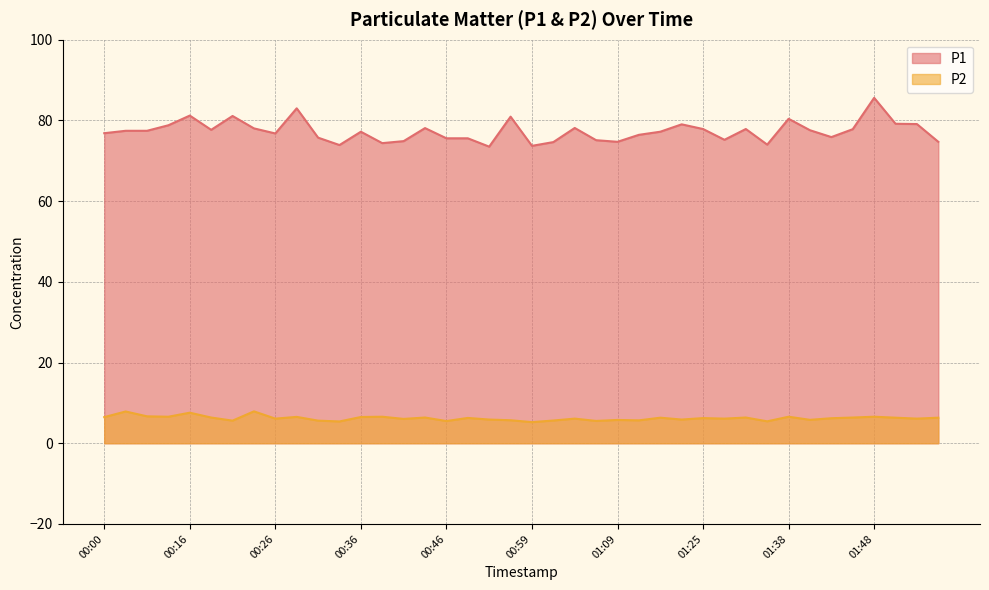

What is the label of the 33rd point from the left?

01:38